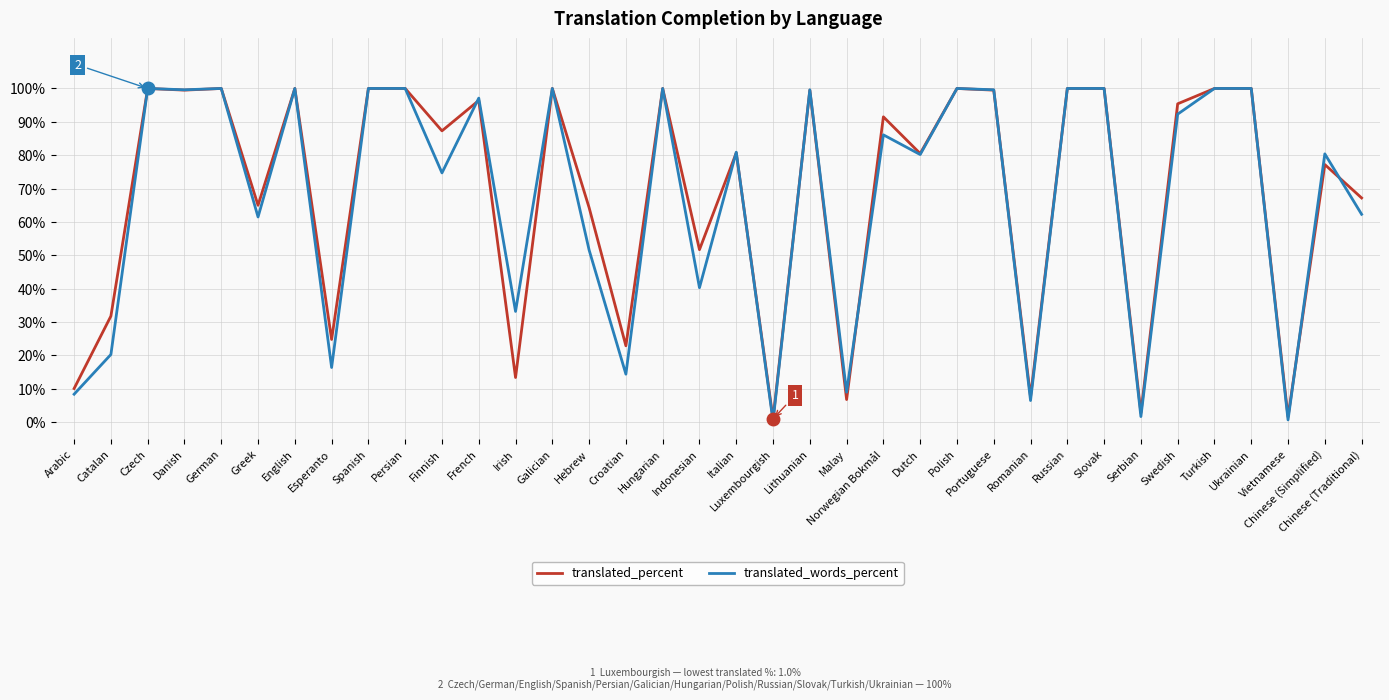

Rank the series by their average value, from lowest to highest.

translated_words_percent, translated_percent